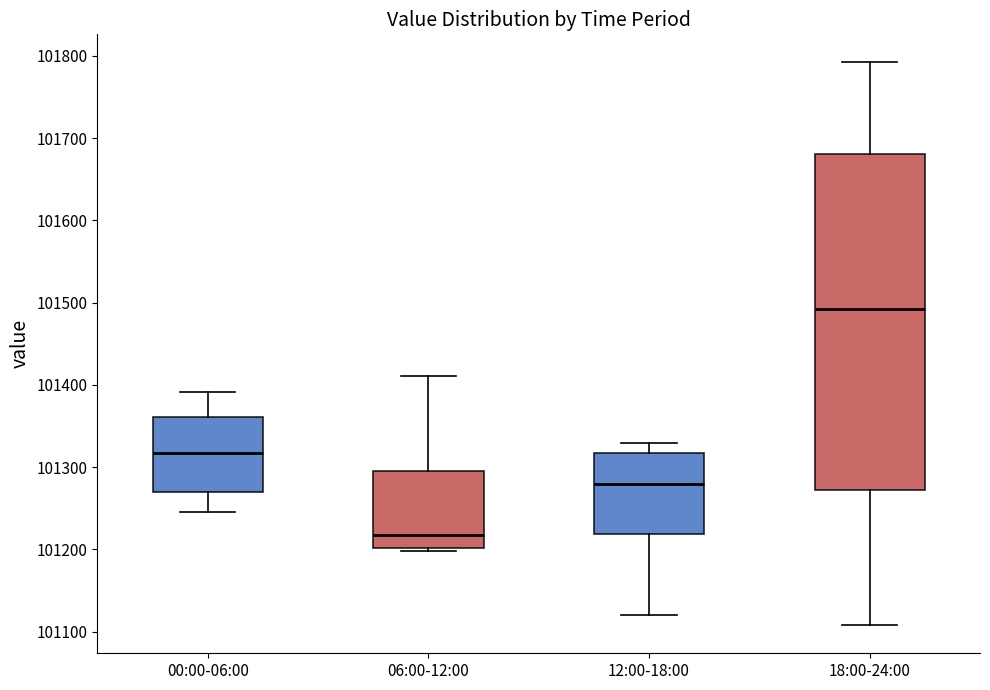

Which box is the tallest, from its lower edge to its upper edge?

18:00-24:00